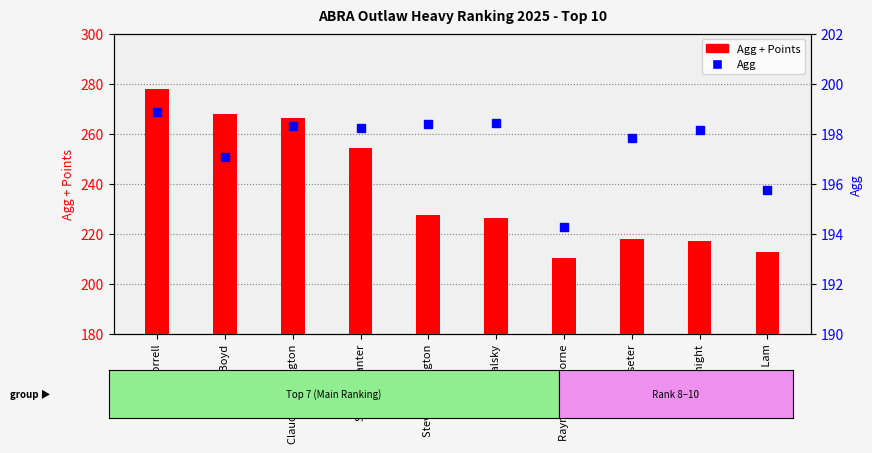

The Agg + Points series shows 377.0 at Forrest Knight. True or false?

False